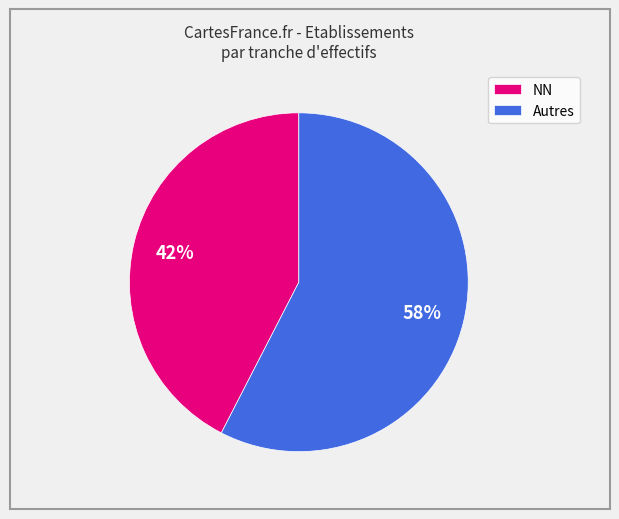

Which has a higher value, NN or Autres?

Autres